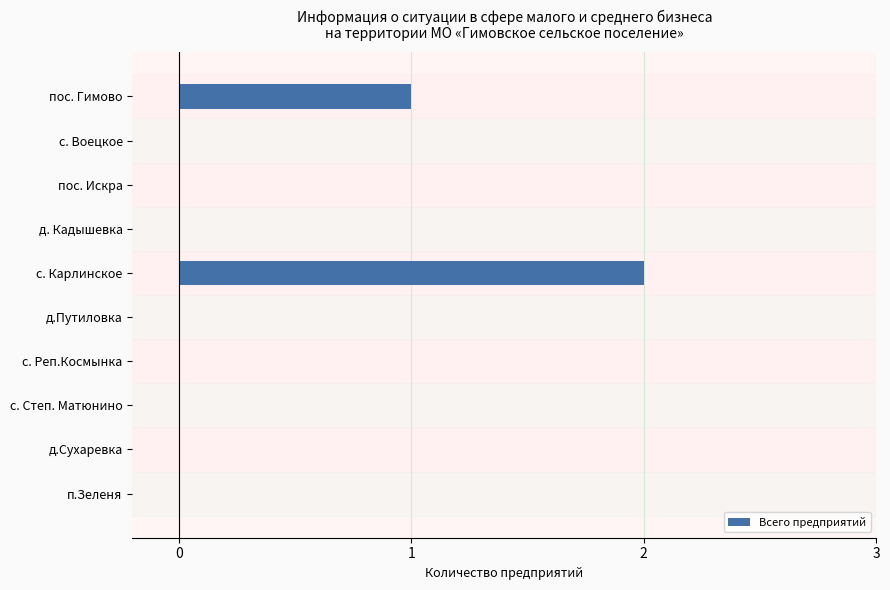

Reading top to bottom, extract all data points from this chart.

пос. Гимово=1	с. Воецкое=0	пос. Искра=0	д. Кадышевка=0	с. Карлинское=2	д.Путиловка=0	с. Реп.Космынка=0	с. Степ. Матюнино=0	д.Сухаревка=0	п.Зеленя=0